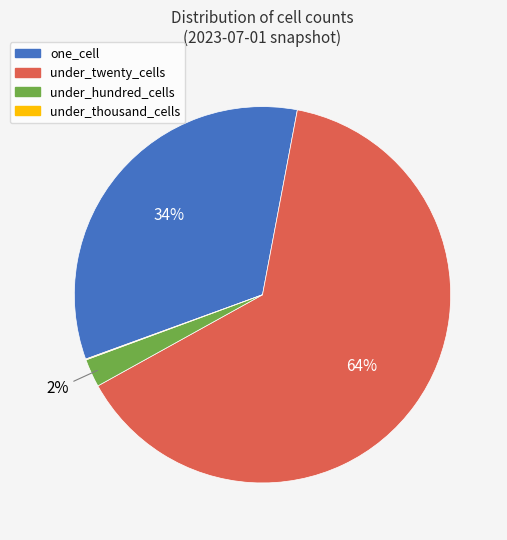

Which category accounts for the majority?

under_twenty_cells